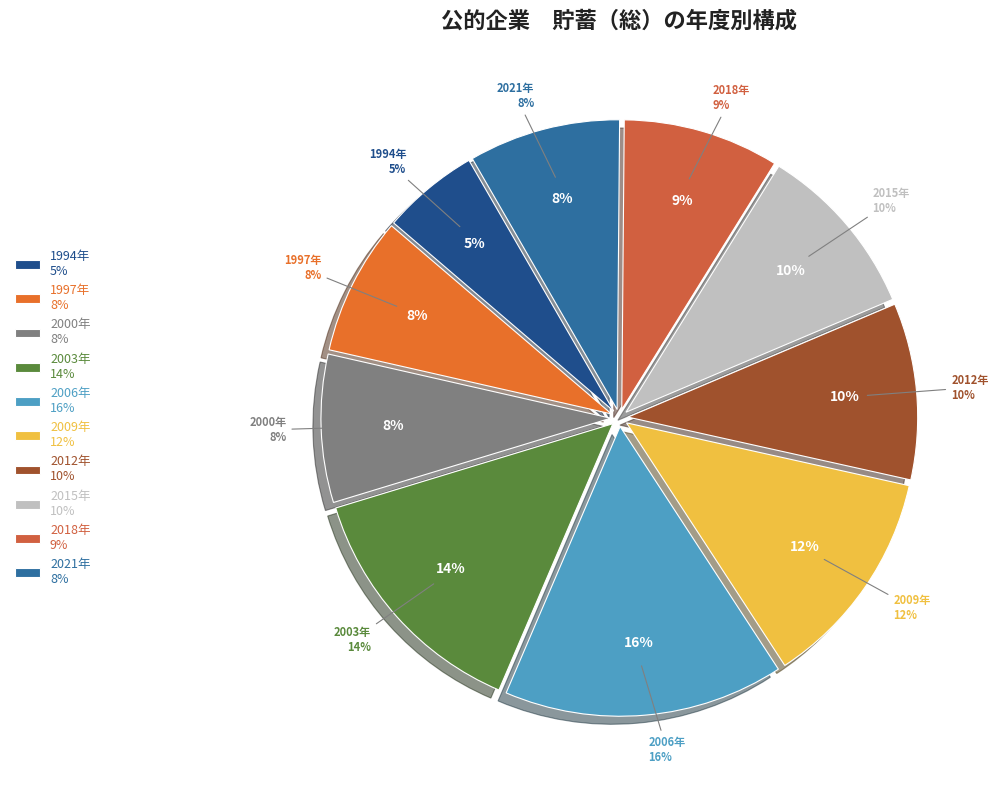

True or false: 2006 accounts for 24% of the total.

False